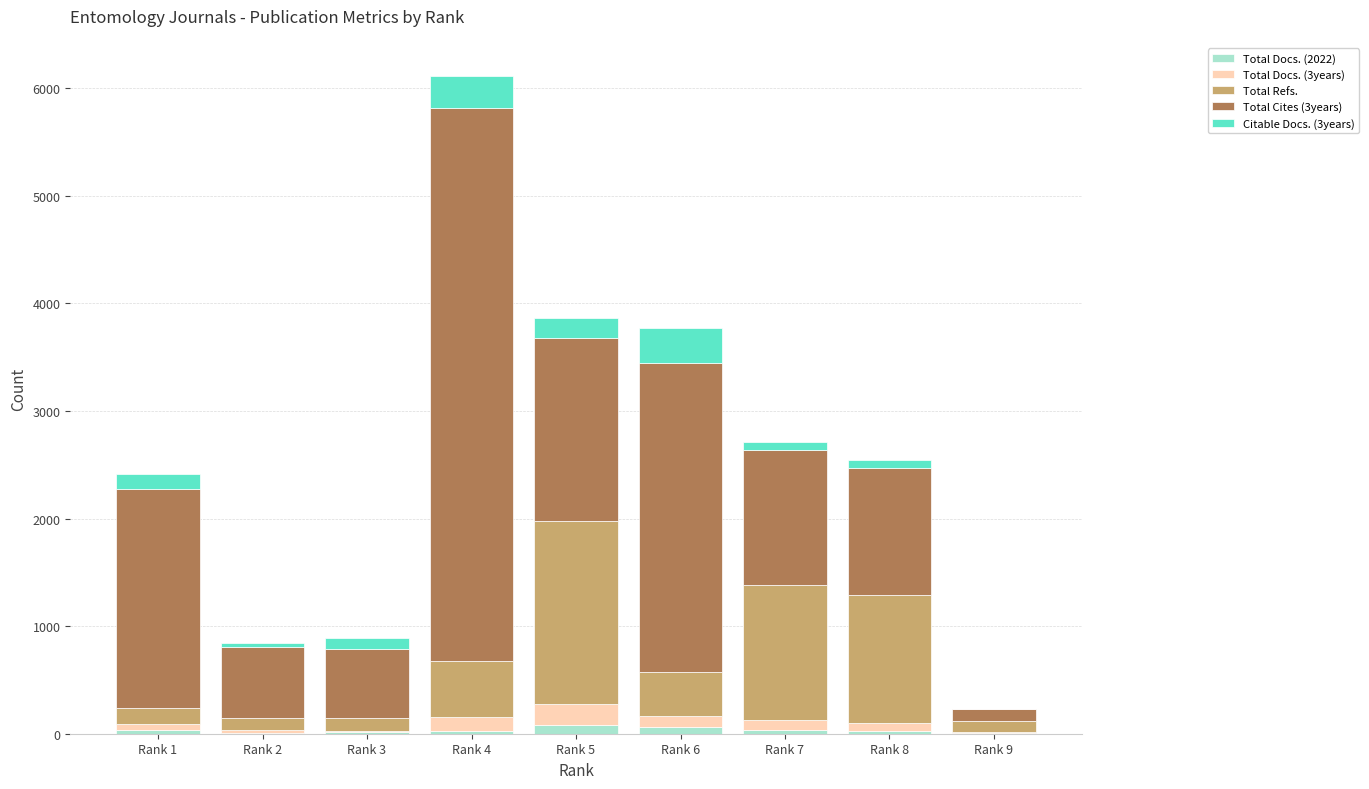

What are all the series names shown in the legend?

Total Docs. (2022), Total Docs. (3years), Total Refs., Total Cites (3years), Citable Docs. (3years)